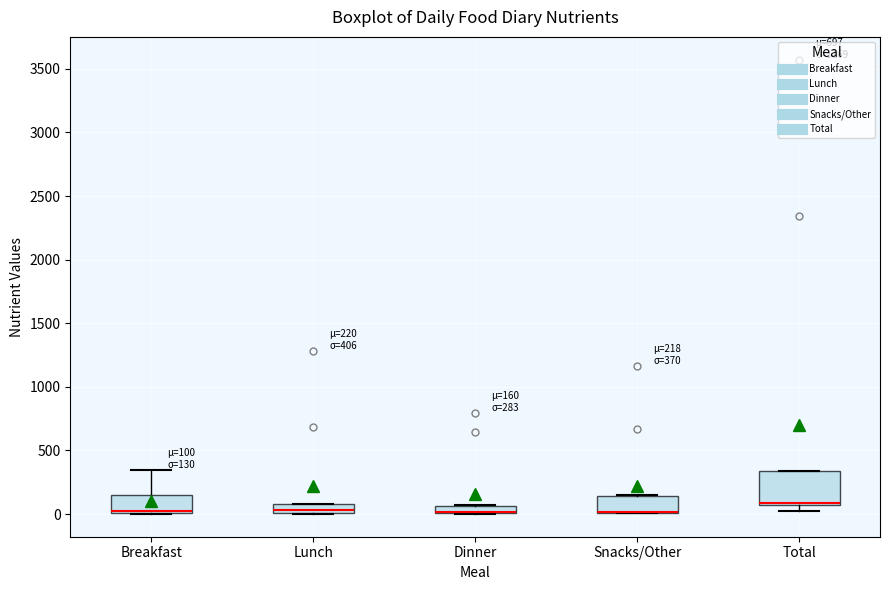

Which box is the tallest, from its lower edge to its upper edge?

Total